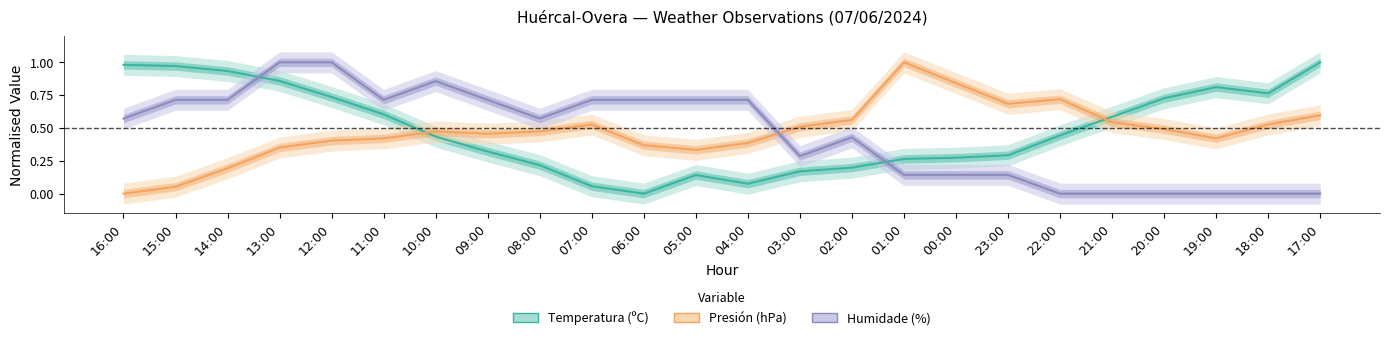

How many interior local valleys does the Humidade (%) series have?

3